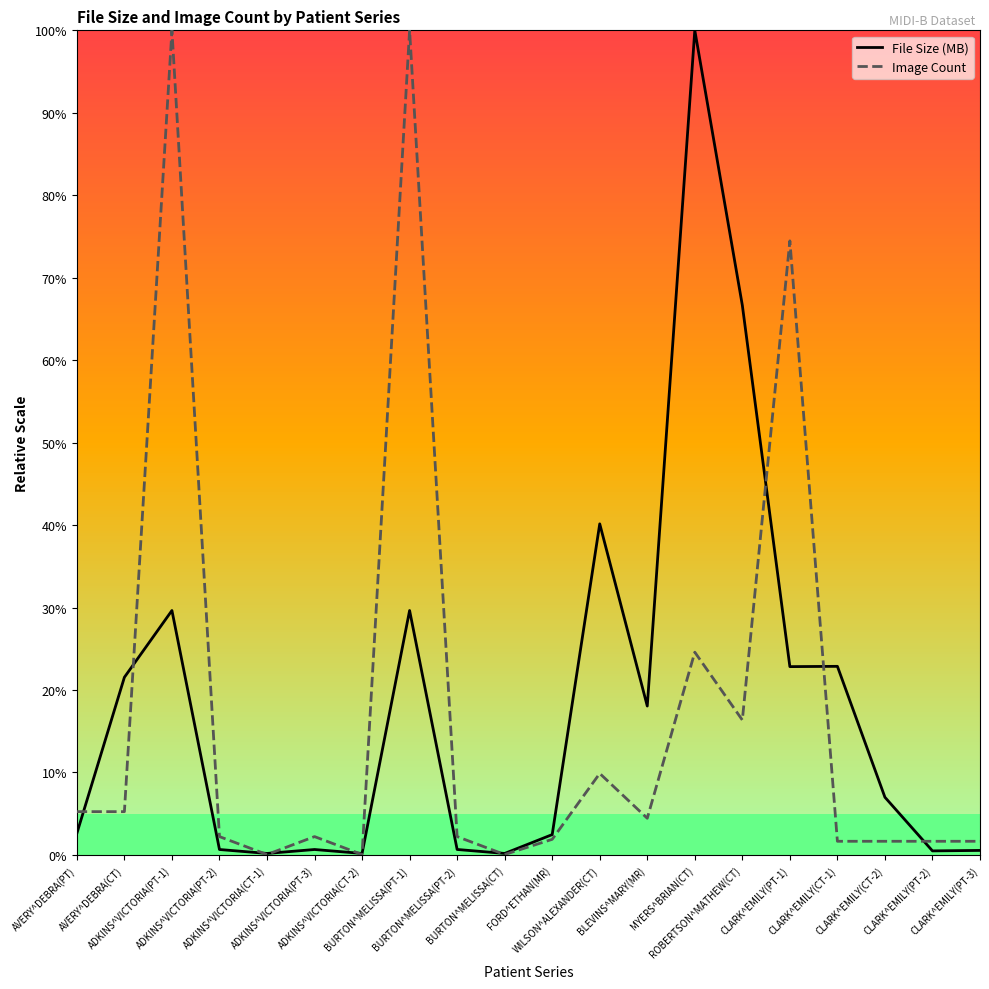

Does the chart display data point markers on the line(s)?

No